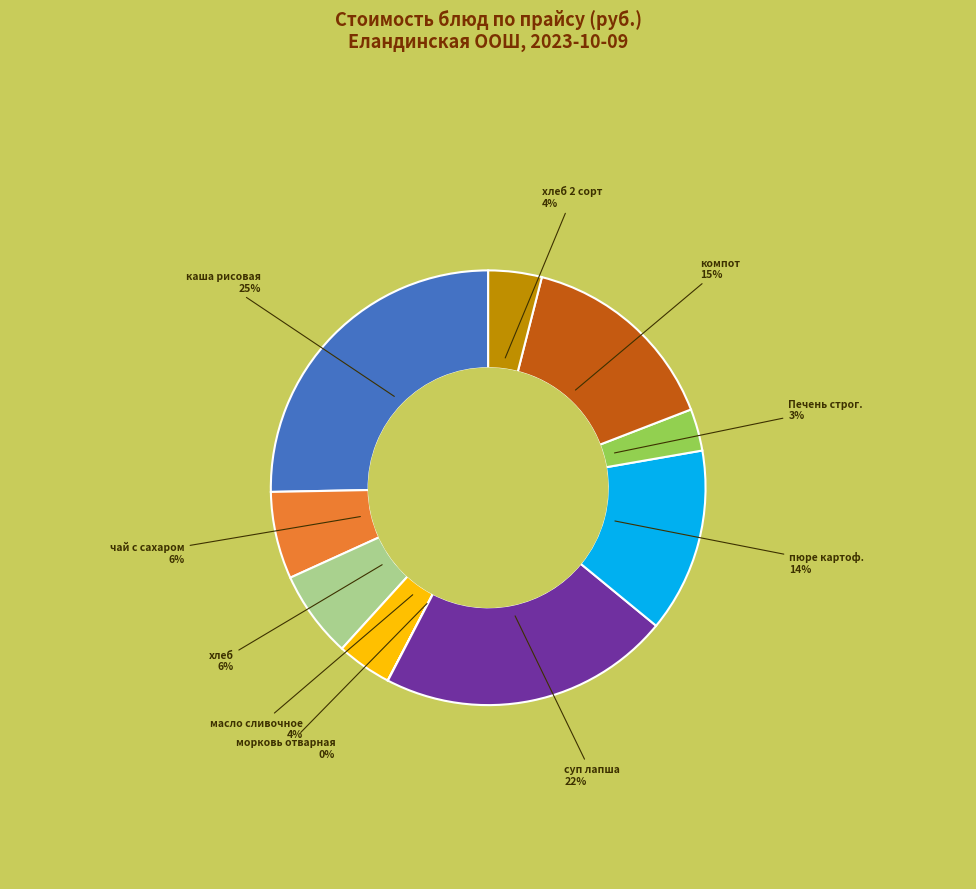

To the nearest percent, what is the average slice percentage?

10%